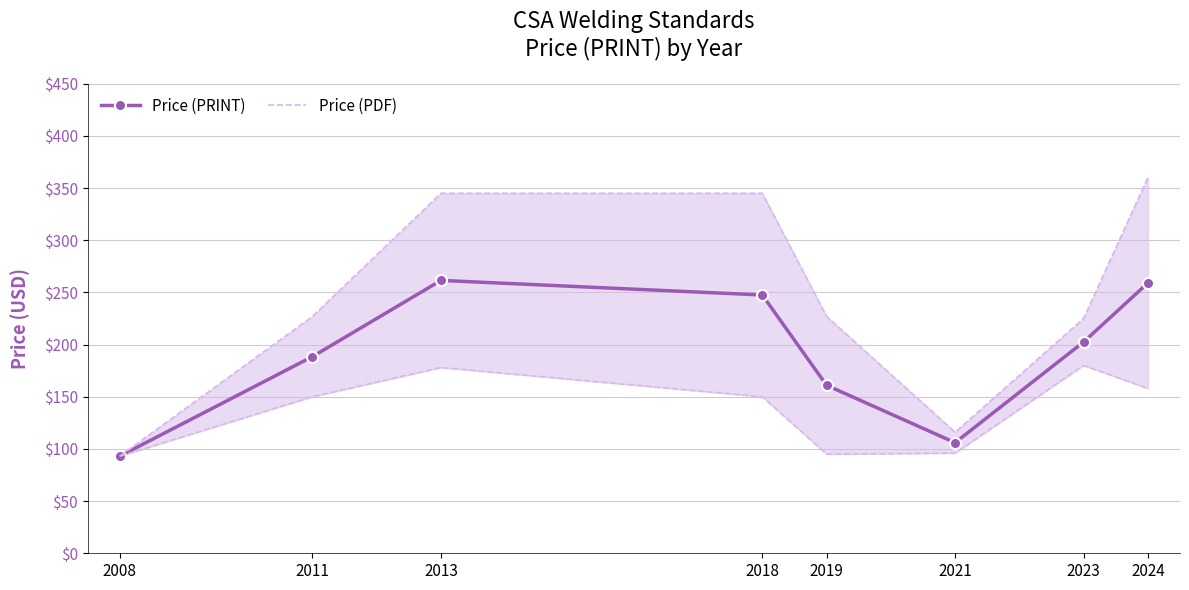

How many lines are shown in the chart?

2